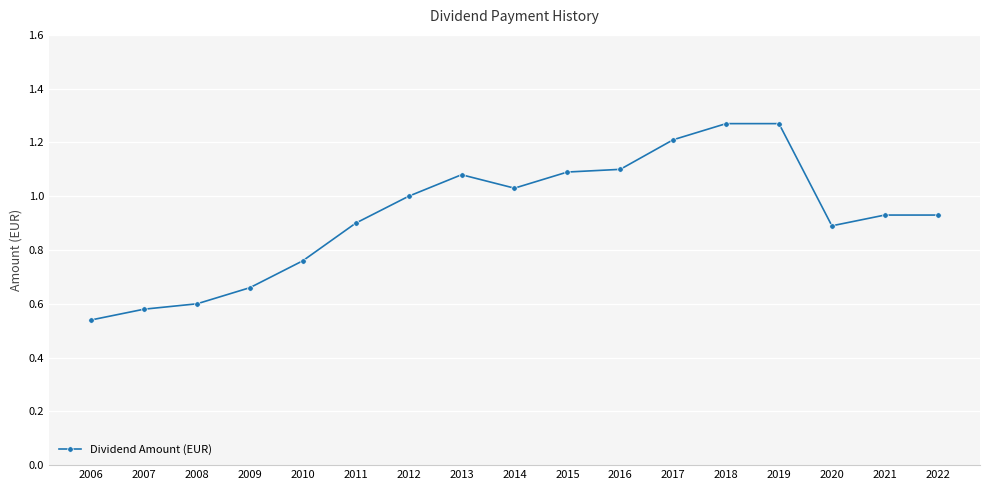

At which category does the chart reach its minimum across all series?

2006